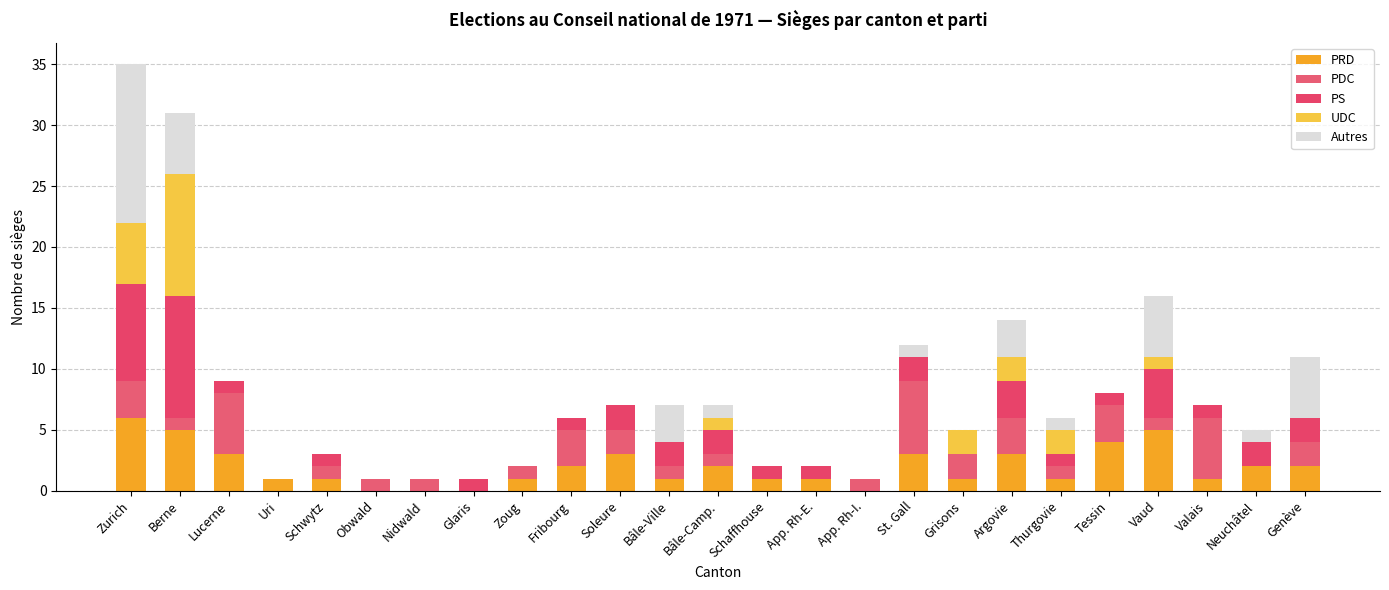

How many data points does each series have?

25